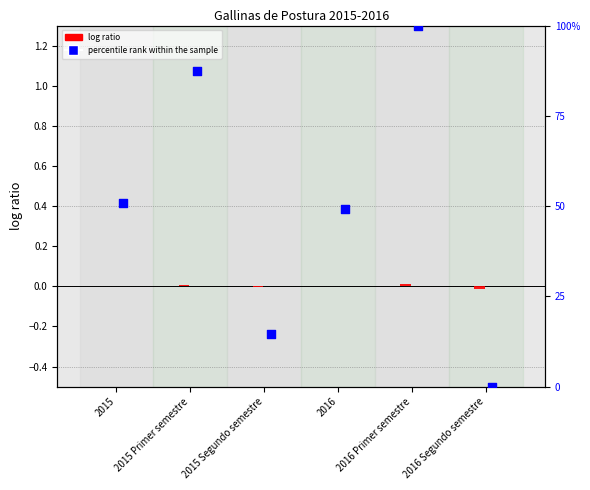

What are all the series names shown in the legend?

log ratio, percentile rank within the sample